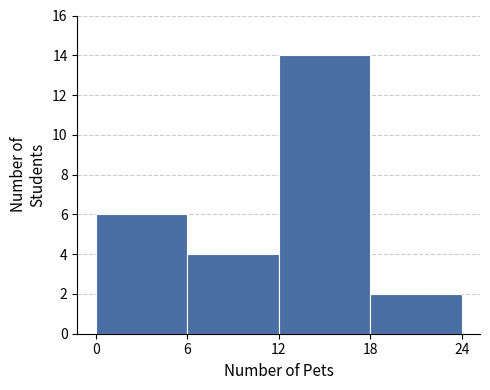

Reading left to right, list every bar in this chart as the range it spans on the x-axis followed by its height. The values are not printed on the chart, so give them approximately, as read against the axis.

0 to 6: 6
6 to 12: 4
12 to 18: 14
18 to 24: 2